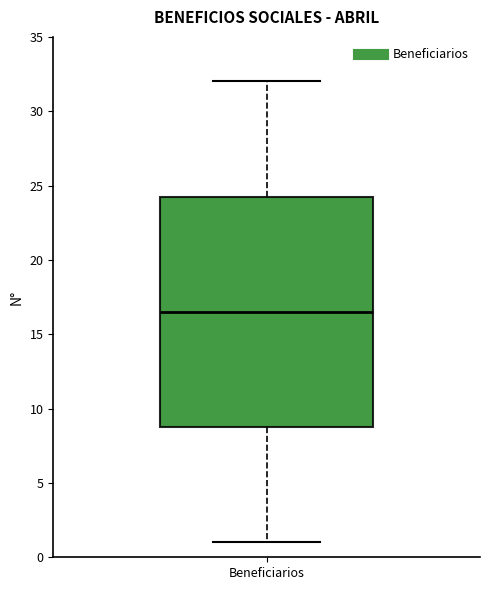

Transcribe this box plot: give where the median line is, the range the box spans, and where the two whiskers end, as read against the y-axis. The values are not printed on the chart, so give them approximately, as read against the axis.

median 16.5, box 9.0 to 24.5, whiskers 1.0 to 32.0